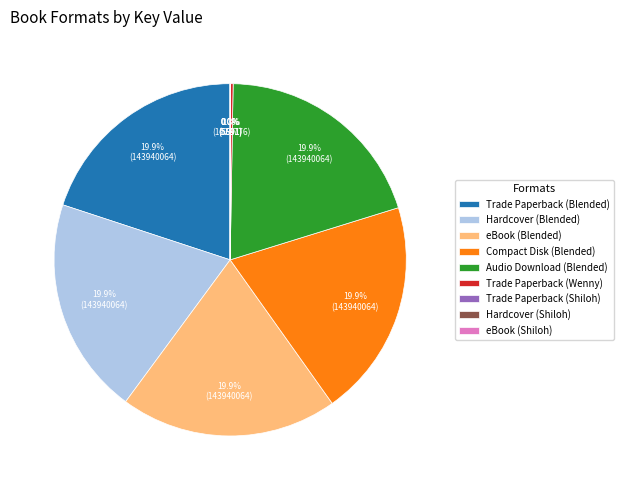

Does Audio Download (Blended) account for over 50% of the chart?

No